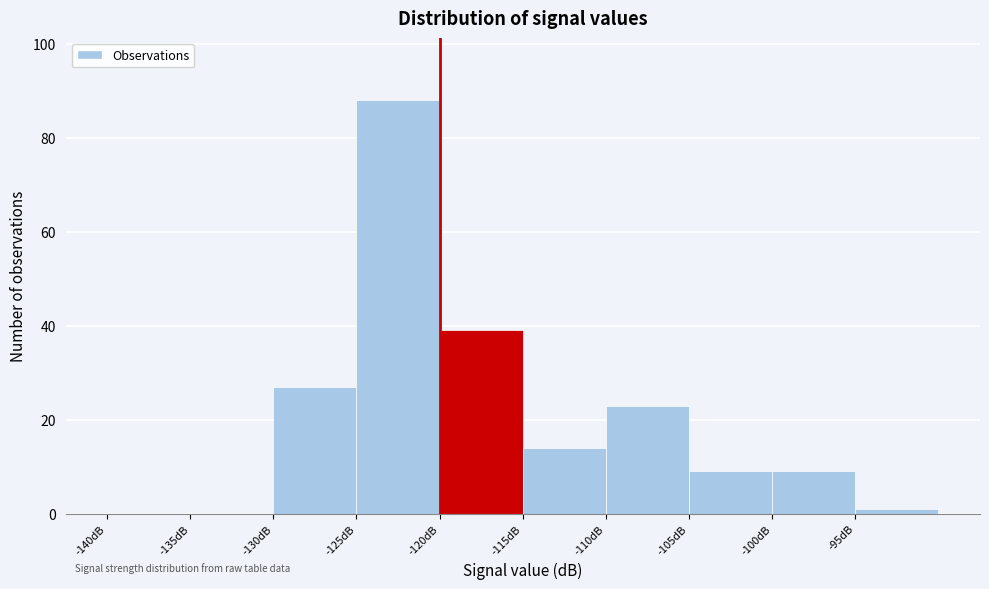

What is the height of the bar covering -125 to -120 on the x-axis? The values are not printed on the chart, so give them approximately, as read against the axis.

88